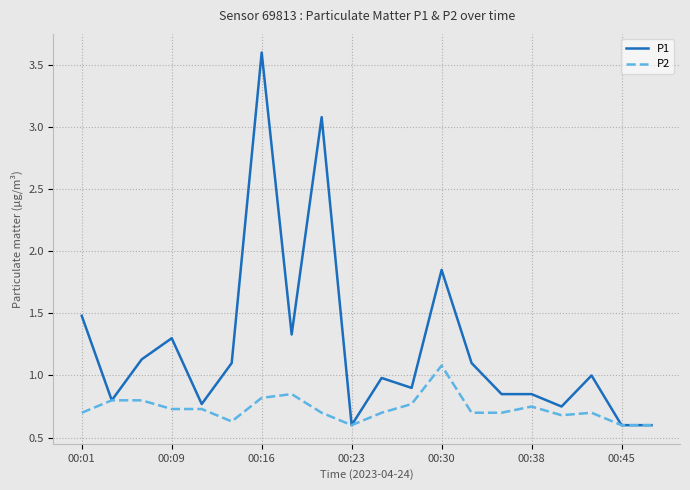

What is the smallest value displayed?

0.6